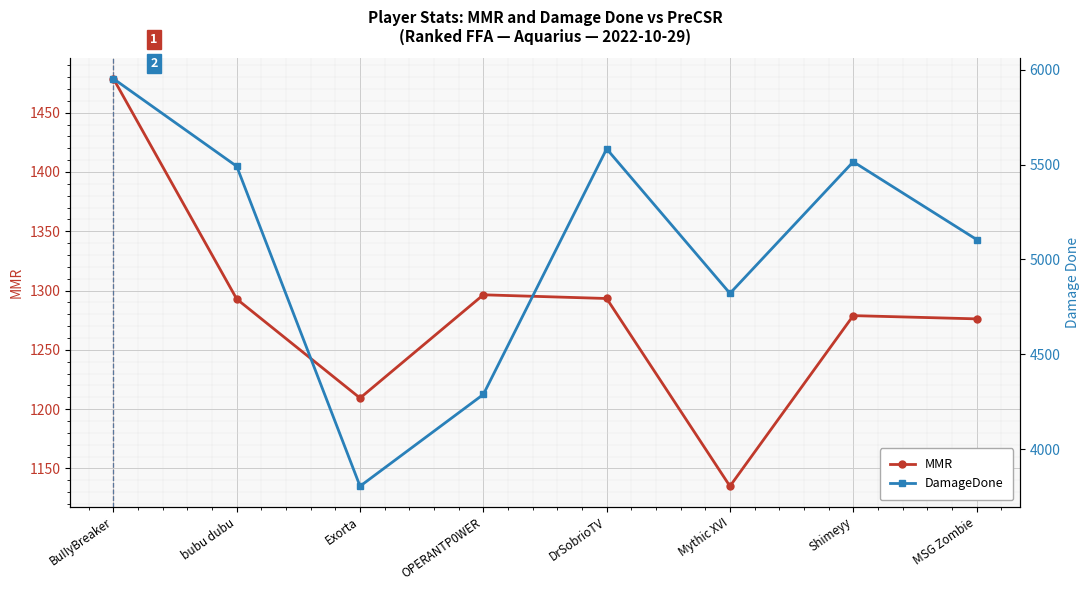

Reading left to right, what are all the values shown in this chart?

MMR: BuIIyBreaker=1478.6	bubu dubu=1292.8	Exorta=1209.3	OPERANTP0WER=1296.4	DrSobrioTV=1293.3	Mythic XVI=1135.0	Shimeyy=1278.8	MSG Zombie=1276.1
DamageDone: BuIIyBreaker=5953.0	bubu dubu=5491.0	Exorta=3804.0	OPERANTP0WER=4288.0	DrSobrioTV=5583.0	Mythic XVI=4821.0	Shimeyy=5515.0	MSG Zombie=5105.0